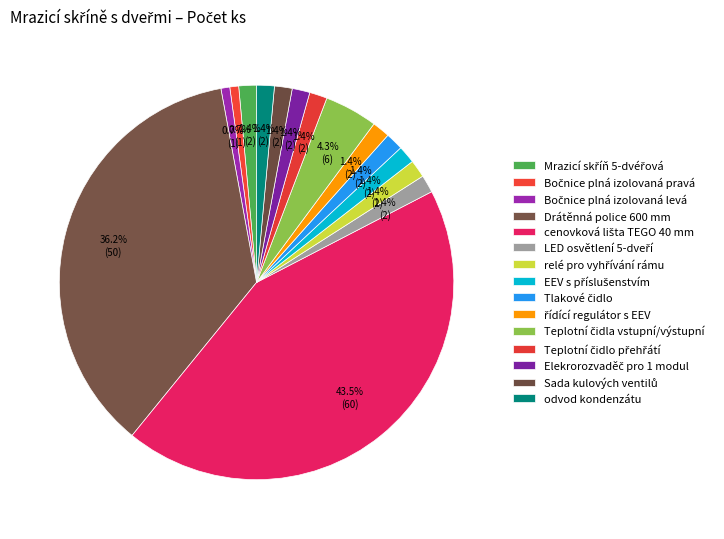

Is it true that odvod kondenzátu is 11% of the pie?

False